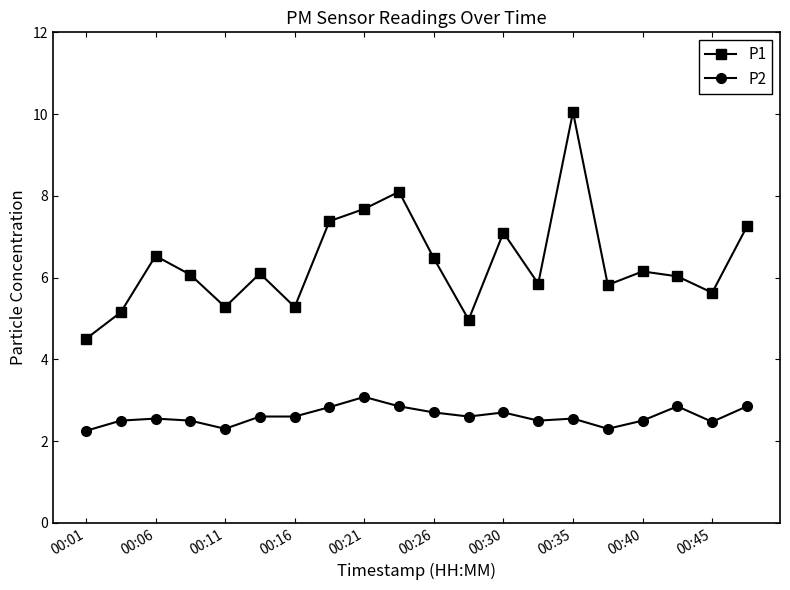

What is the value of the P1 point at the 7th from the left?

5.3